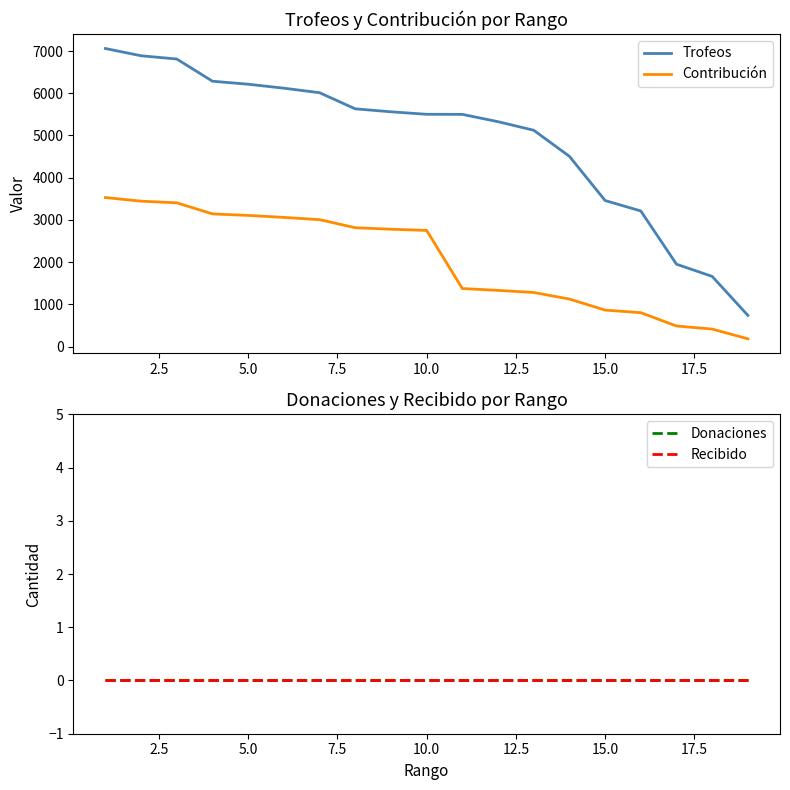

True or false: Trofeos and Contribución cross at least once.

False